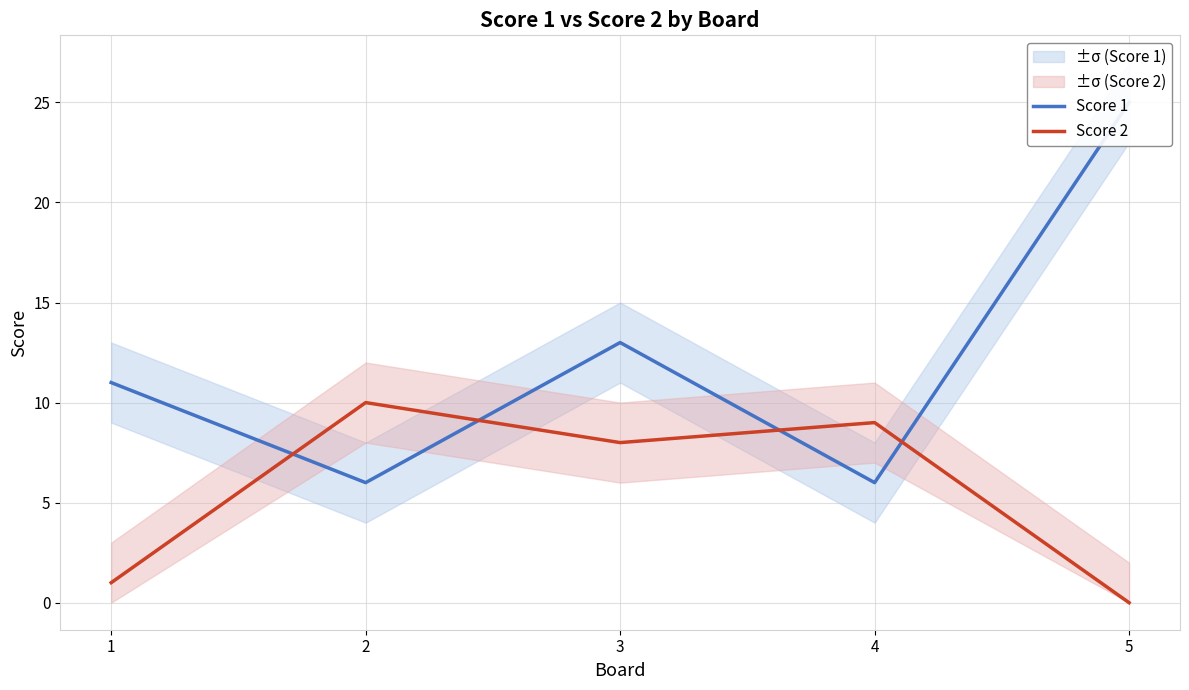

List the labels in order of Score 1 value, smallest first.

2, 4, 1, 3, 5